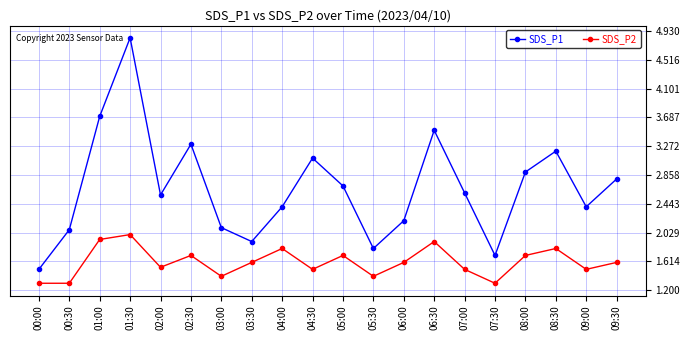

What are all the series names shown in the legend?

SDS_P1, SDS_P2